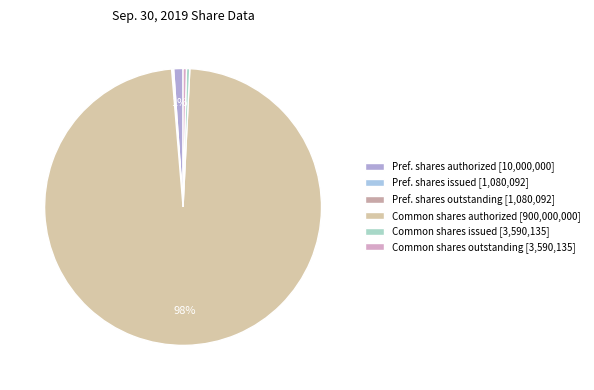

Does any single category account for the majority?

Yes